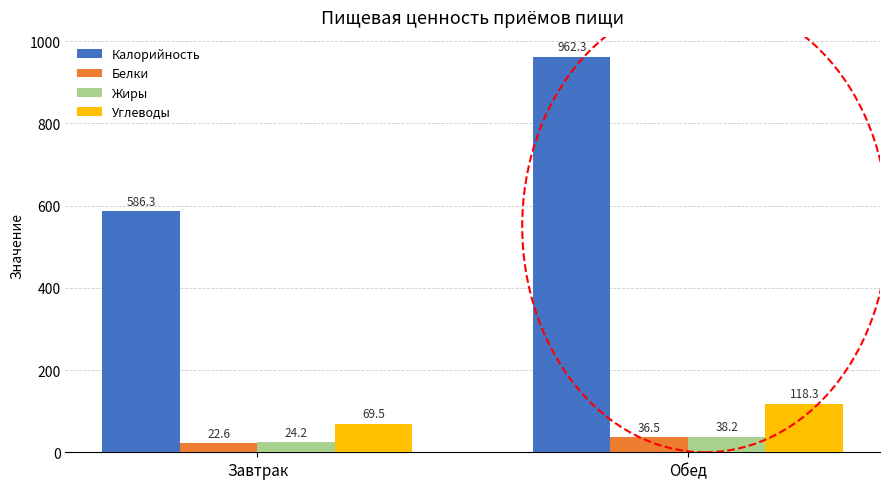

What are all the series names shown in the legend?

Калорийность, Белки, Жиры, Углеводы